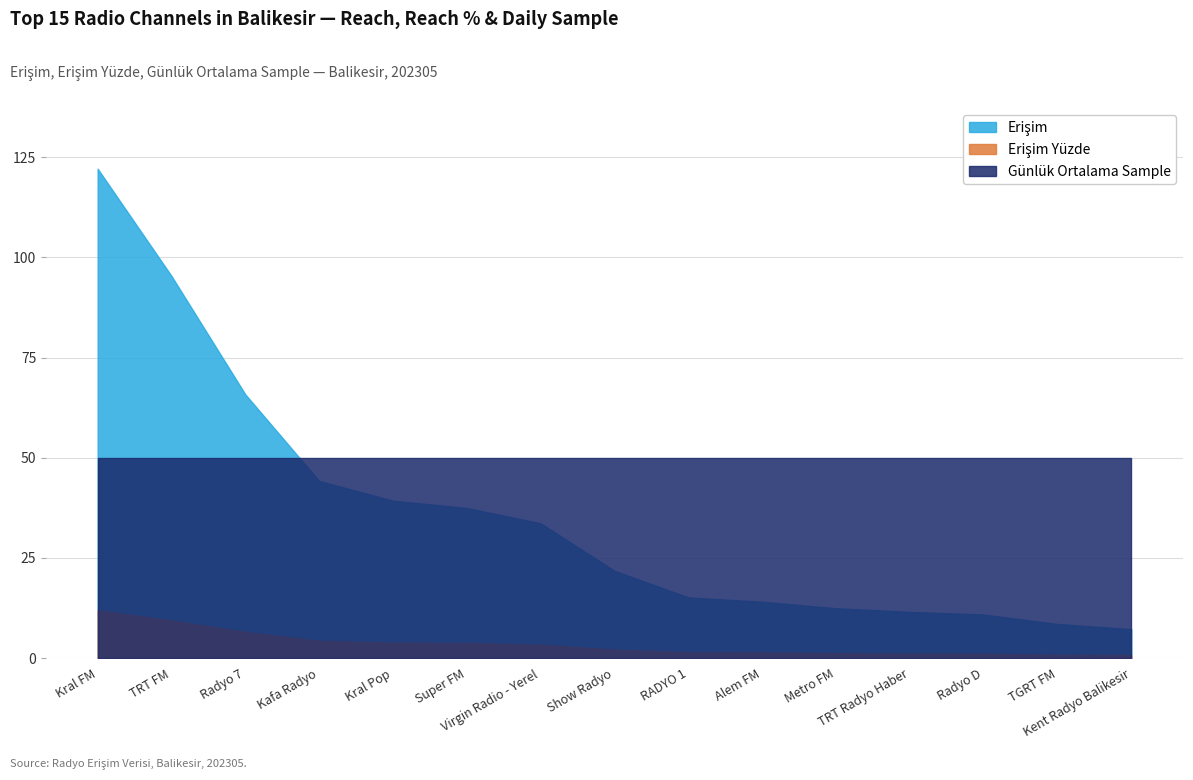

Does the chart display data point markers on the line(s)?

No